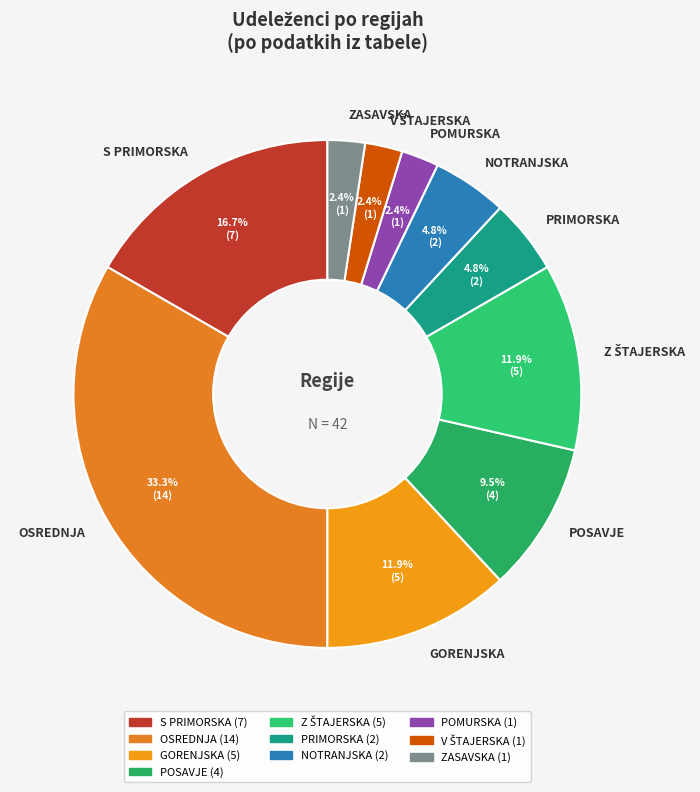

Is the sum of POSAVJE and ZASAVSKA greater than half?

No